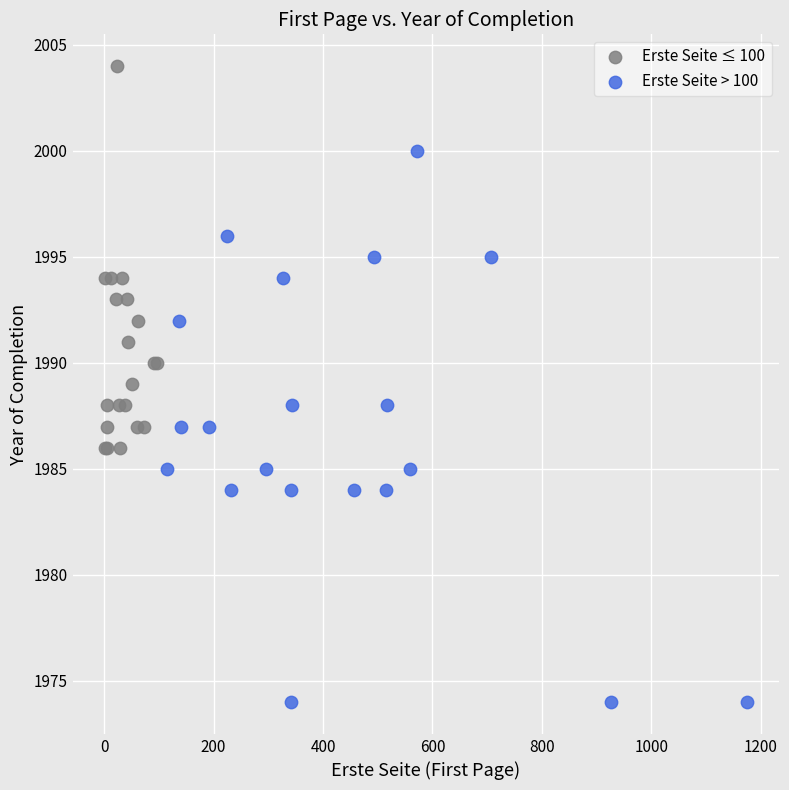

Which series reaches the maximum Y coordinate?

Erste Seite ≤ 100